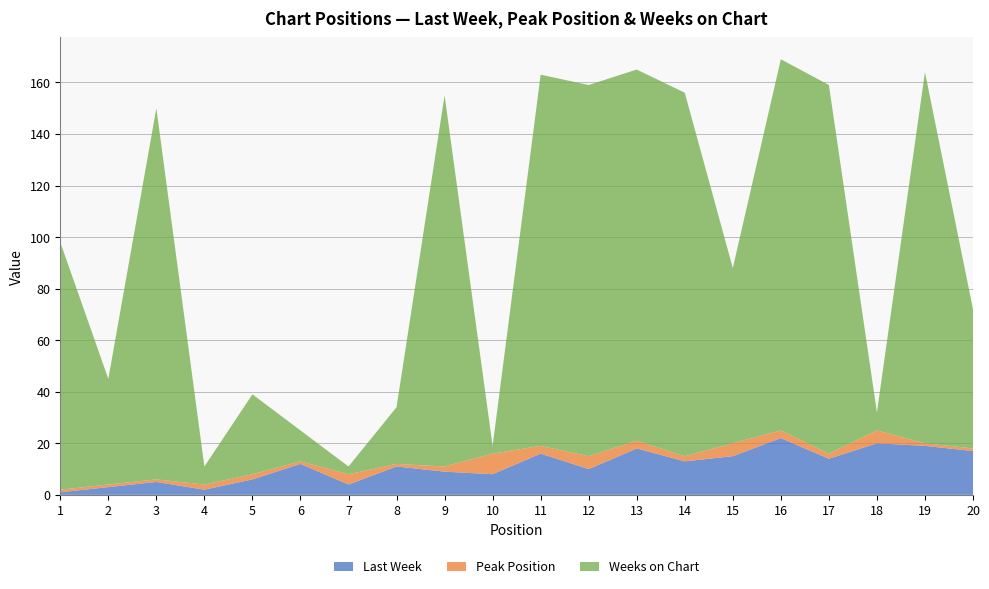

Reading right to left, what are all the values shown in this chart?

Last Week: 20=17	19=19	18=20	17=14	16=22	15=15	14=13	13=18	12=10	11=16	10=8	9=9	8=11	7=4	6=12	5=6	4=2	3=5	2=3	1=1
Peak Position: 20=1	19=1	18=5	17=2	16=3	15=5	14=2	13=3	12=5	11=3	10=8	9=2	8=1	7=4	6=1	5=2	4=2	3=1	2=1	1=1
Weeks on Chart: 20=54	19=144	18=7	17=143	16=144	15=68	14=141	13=144	12=144	11=144	10=3	9=144	8=22	7=3	6=12	5=31	4=7	3=144	2=41	1=96